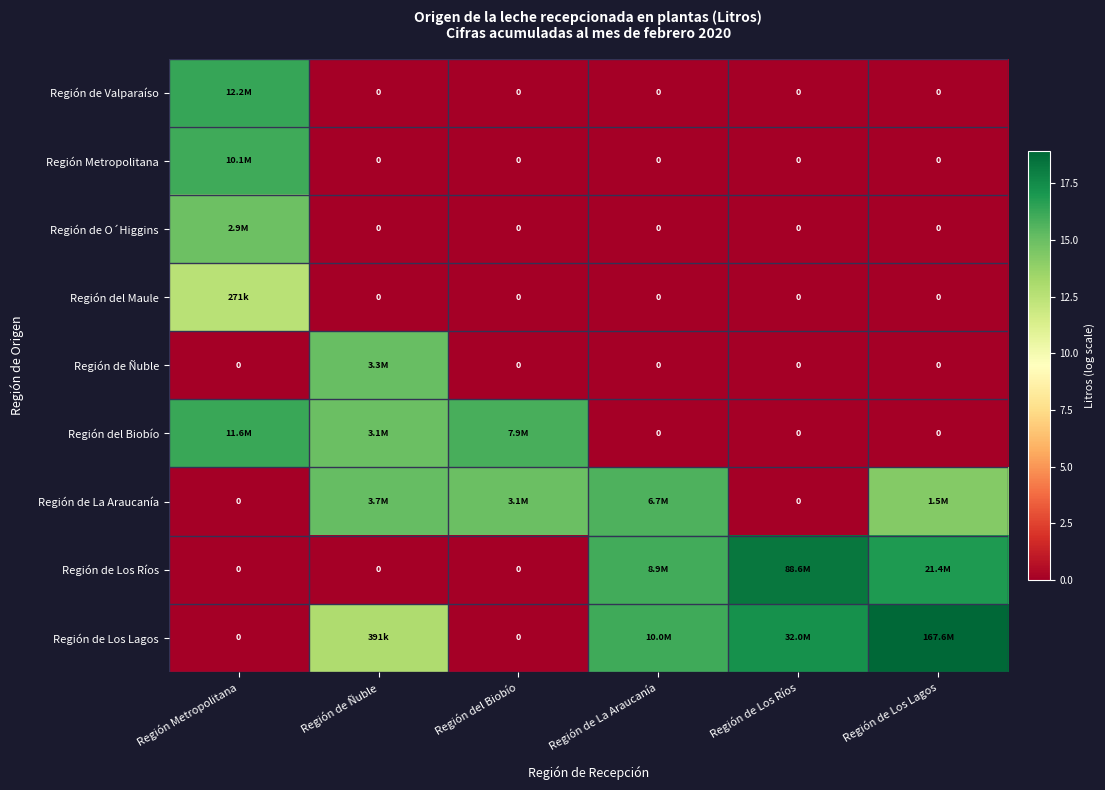

Where is Región de Los Lagos nearest to the value 9?

Región de Ñuble